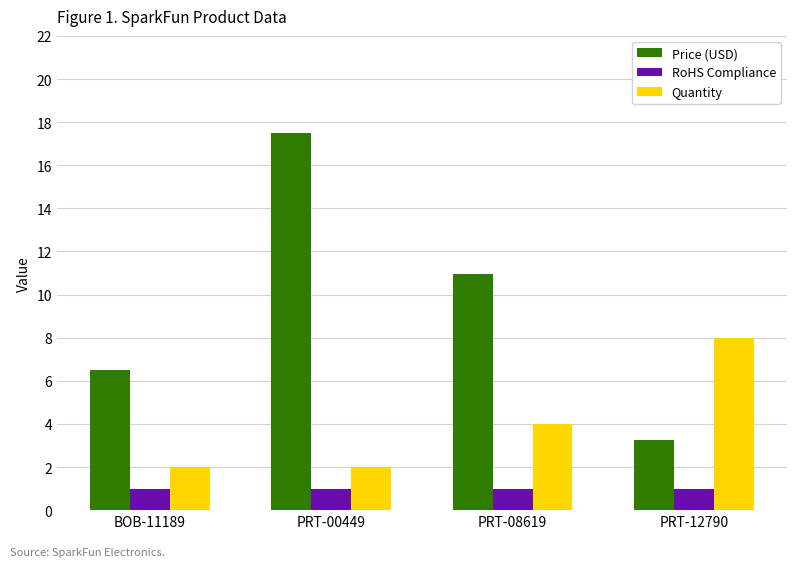

Is the value of Quantity at PRT-12790 greater than the value of RoHS Compliance at PRT-08619?

Yes